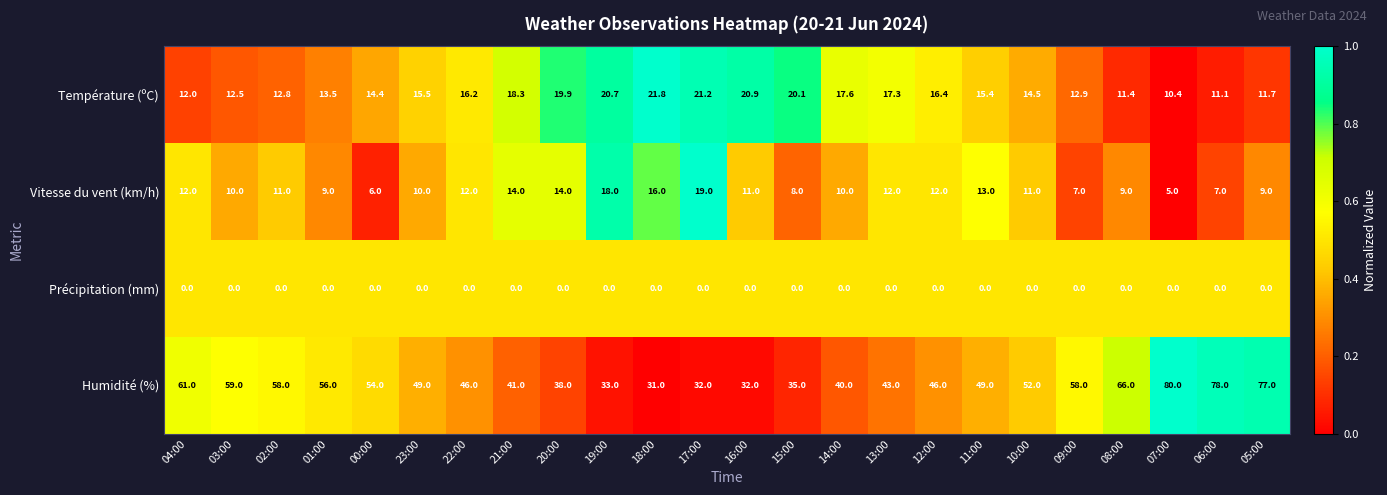

Read the Vitesse du vent (km/h) value at 00:00.

6.0